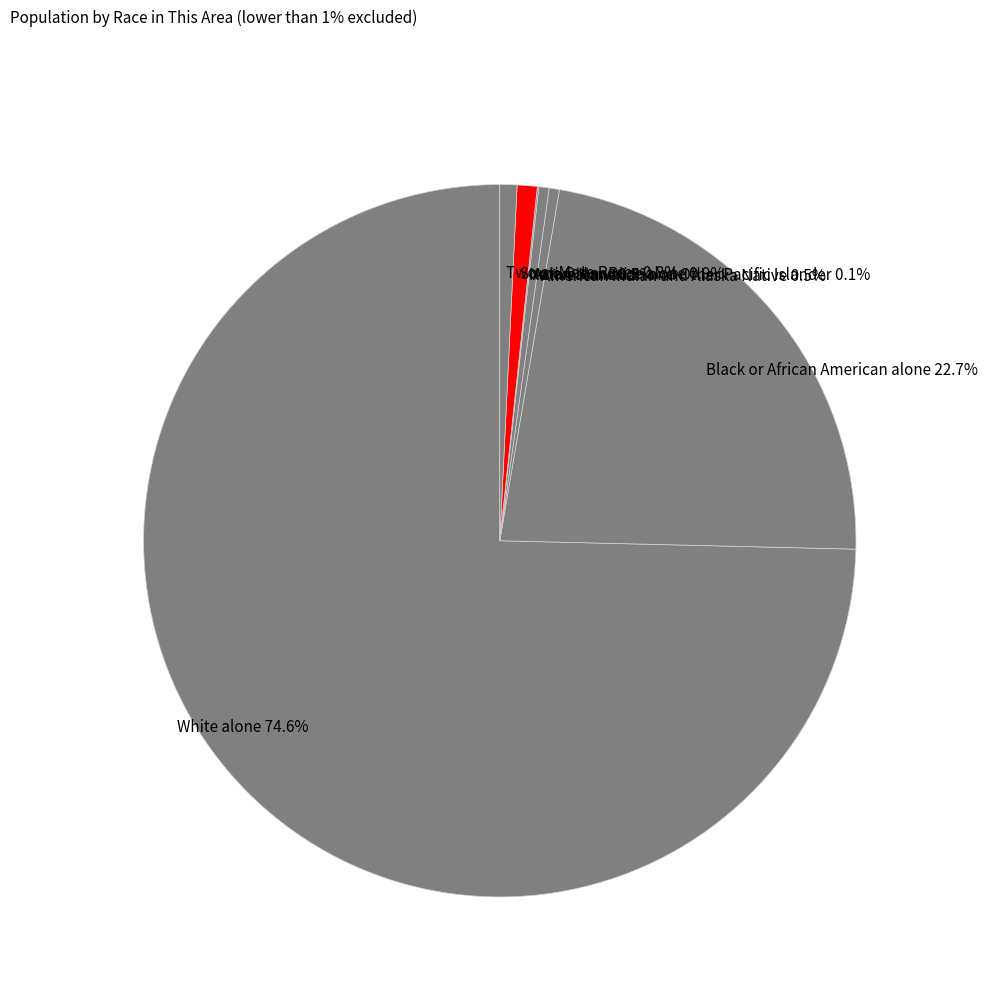

What is the ratio of the value at Two or More Races 0.8% to the value at American Indian and Alaska Native 0.5%?

1.7